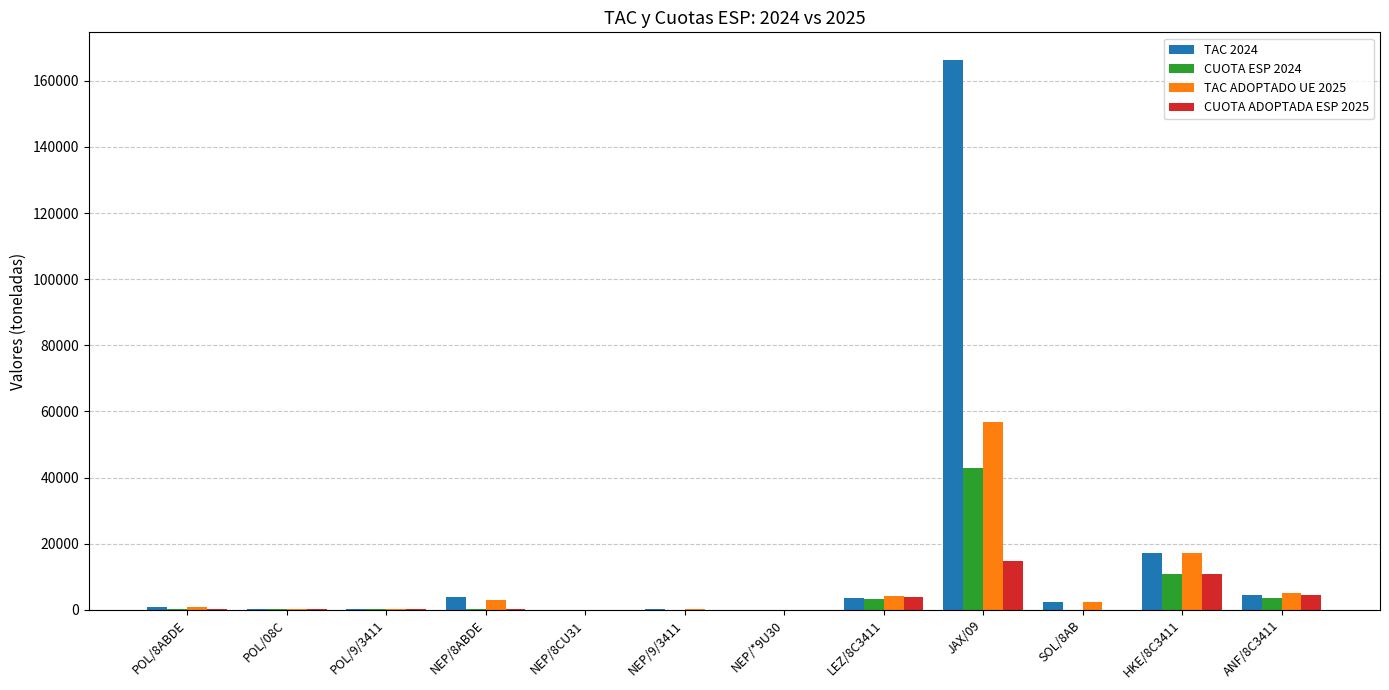

What is the spread (max minus min) of values at POL/8ABDE?

796.0